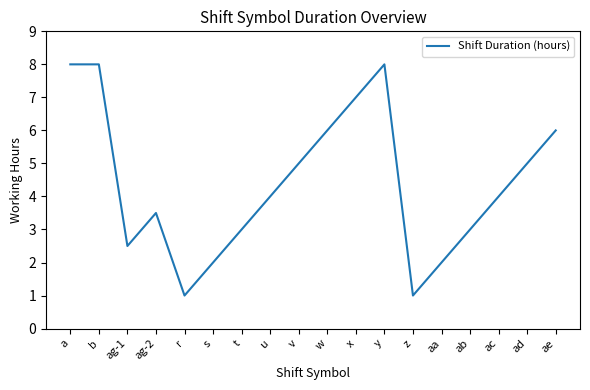

Does the chart display data point markers on the line(s)?

No